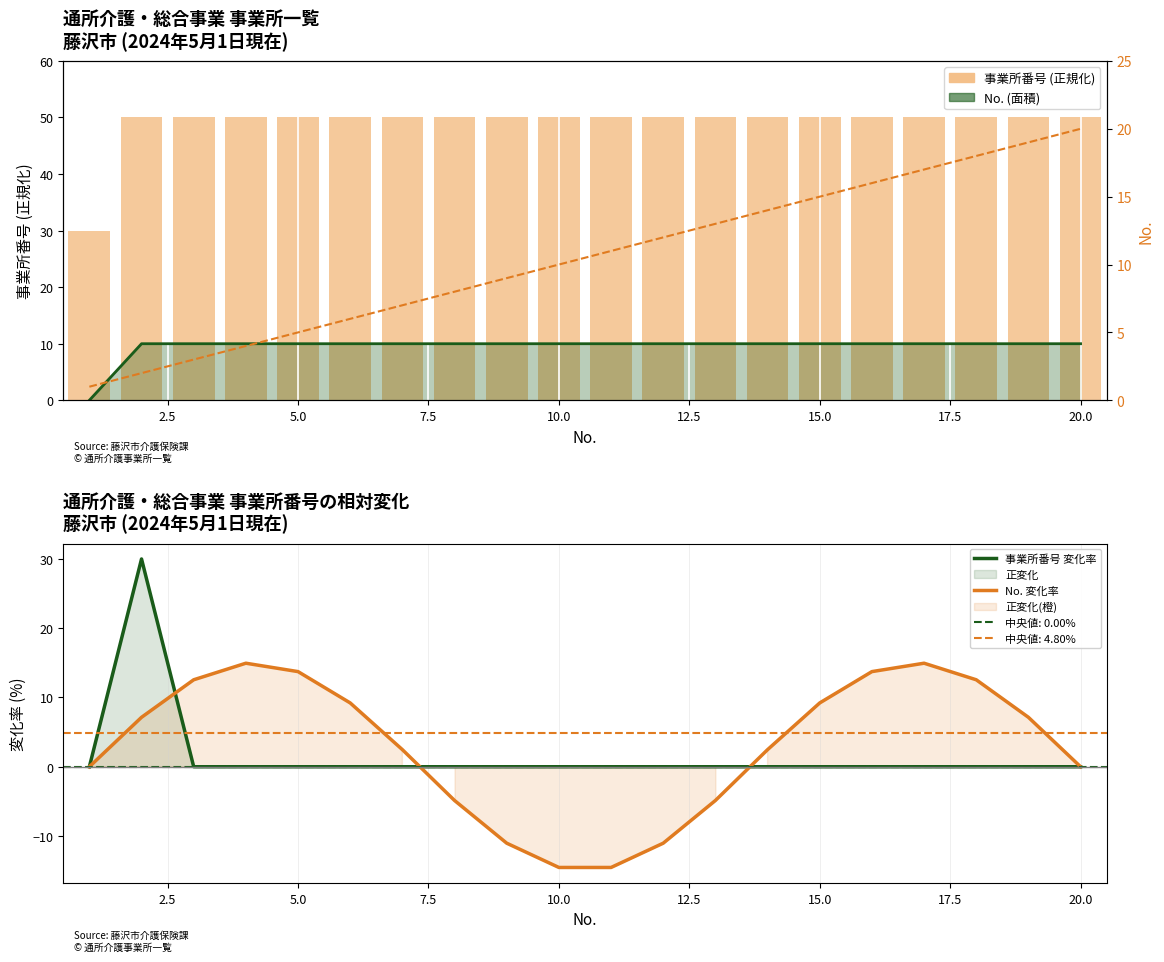

Reading left to right, transcribe all the data shown in this chart.

No.: 0.0	10.0	10.0	10.0	10.0	10.0	10.0	10.0	10.0	10.0	10.0	10.0	10.0	10.0	10.0	10.0	10.0	10.0	10.0	10.0
事業所番号 (正規化): 30.0	50.0	50.0	50.0	50.0	50.0	50.0	50.0	50.0	50.0	50.0	50.0	50.0	50.0	50.0	50.0	50.0	50.0	50.0	50.0
事業所番号 変化率: 0.0	30.0	0.0	0.0	0.0	0.0	0.0	0.0	0.0	0.0	0.0	0.0	0.0	0.0	0.0	0.0	0.0	0.0	0.0	0.0
No. 変化率: 0.0	7.1	12.6	14.9	13.7	9.2	2.5	-4.9	-11.0	-14.5	-14.5	-11.0	-4.9	2.5	9.2	13.7	14.9	12.6	7.1	0.0
No. (右軸): 1.0	2.0	3.0	4.0	5.0	6.0	7.0	8.0	9.0	10.0	11.0	12.0	13.0	14.0	15.0	16.0	17.0	18.0	19.0	20.0